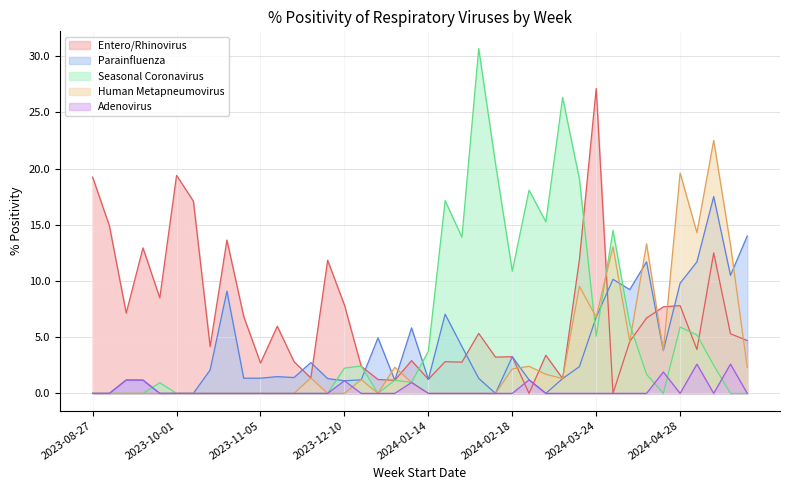

True or false: % positivity of Adenovirus and % positivity of Entero/Rhinovirus cross at least once.

True